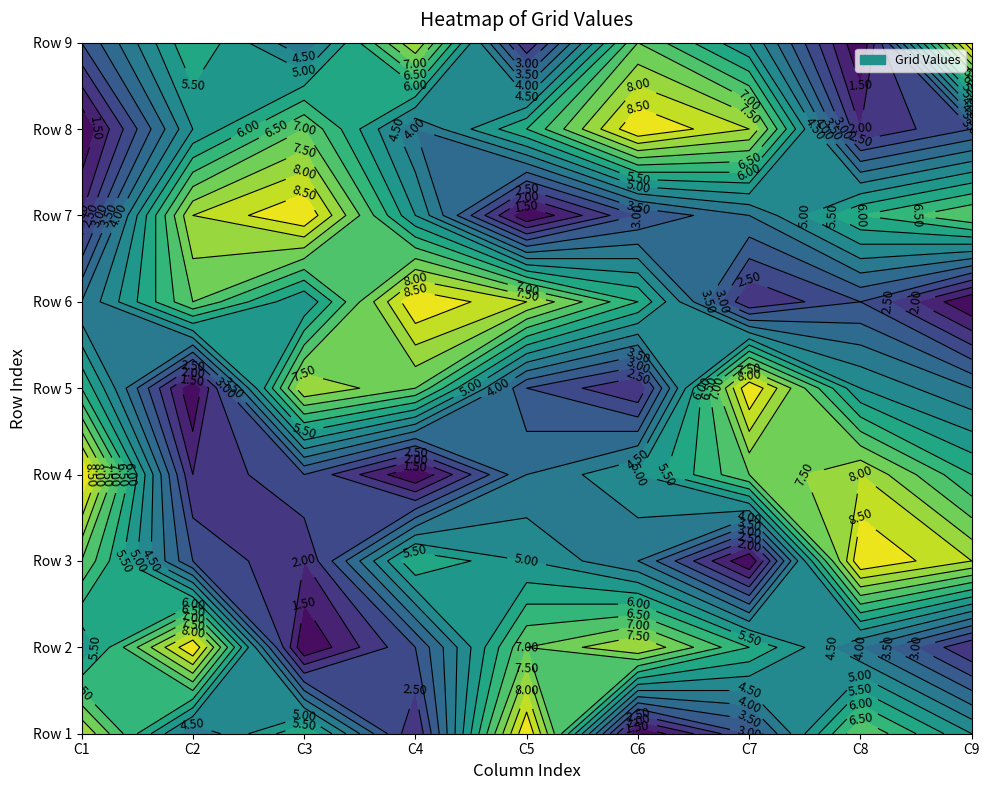

Count the Row 1 values in the range 3 to 7.

5